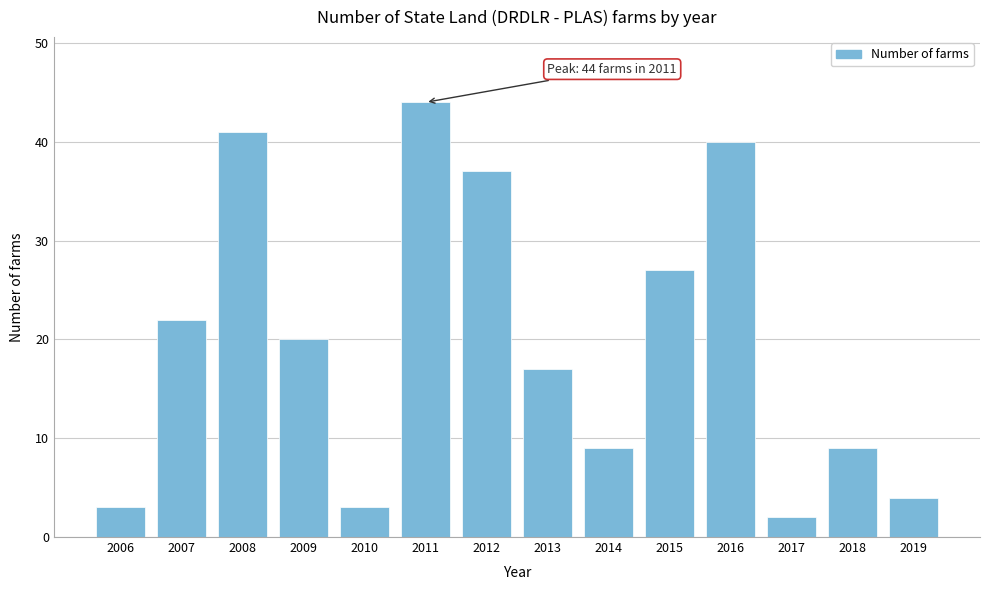

Reading left to right, transcribe all the data shown in this chart.

2006=3	2007=22	2008=41	2009=20	2010=3	2011=44	2012=37	2013=17	2014=9	2015=27	2016=40	2017=2	2018=9	2019=4